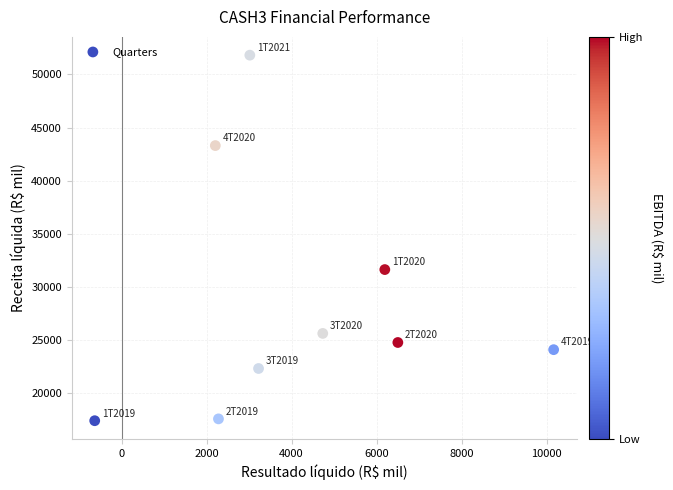

What Y value in the scatter plot is closest to 34622?

31648